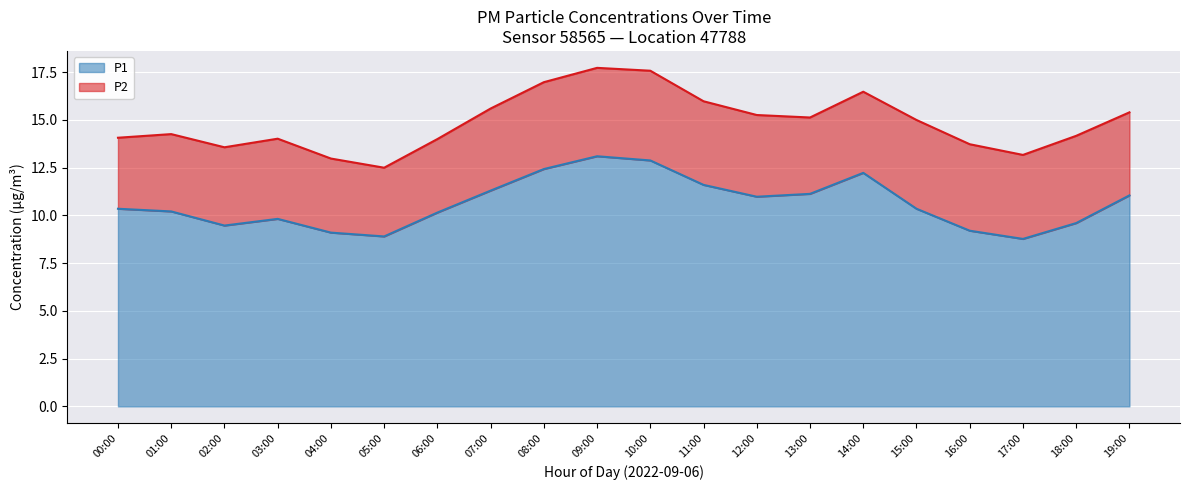

The P1 series shows 16.3 at 12:00. True or false?

False